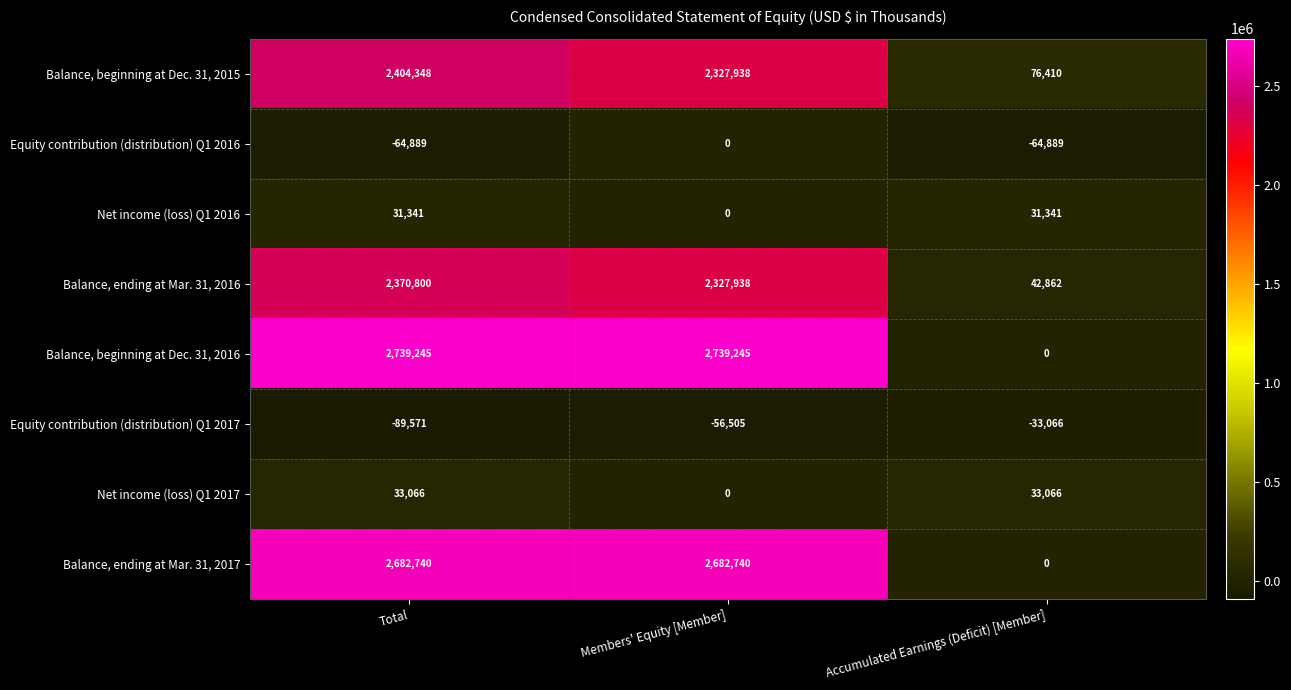

Read the Equity contribution (distribution) Q1 2017 value at Members' Equity [Member], to the nearest 10.

-56500